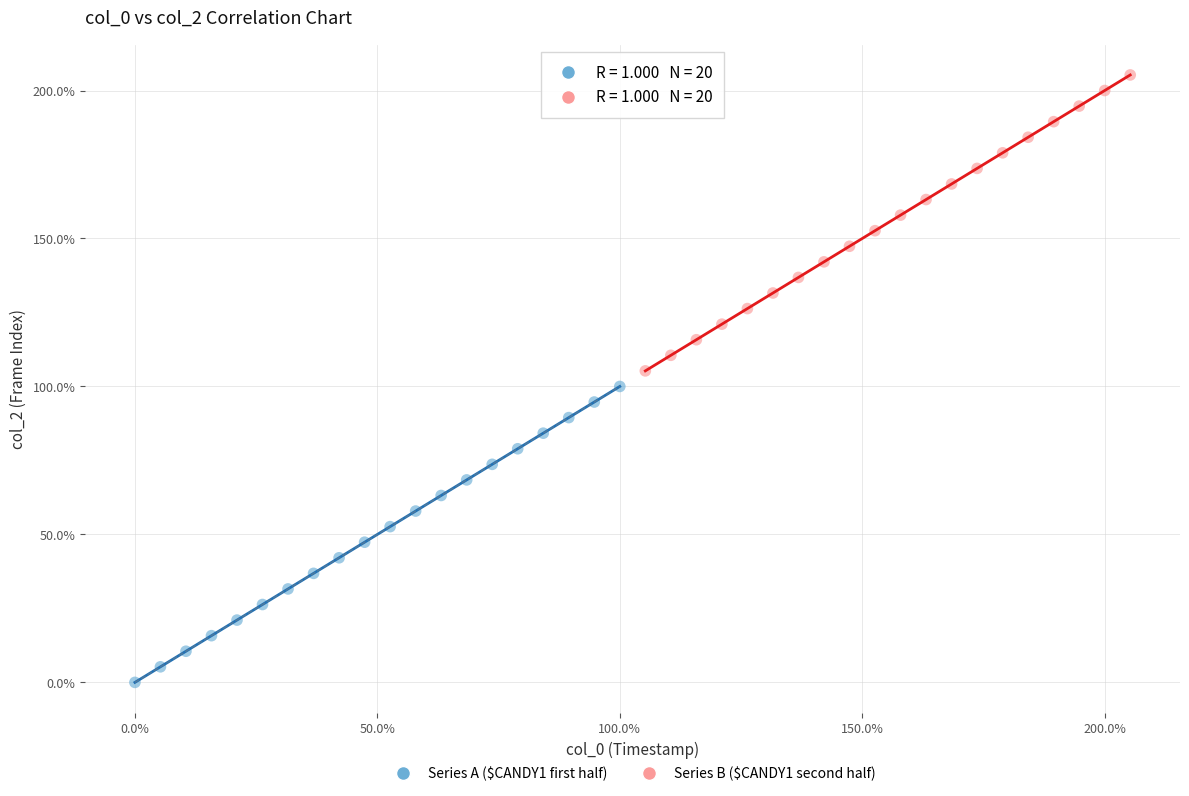

Which series reaches the minimum Y coordinate?

Series A ($CANDY1 first half)